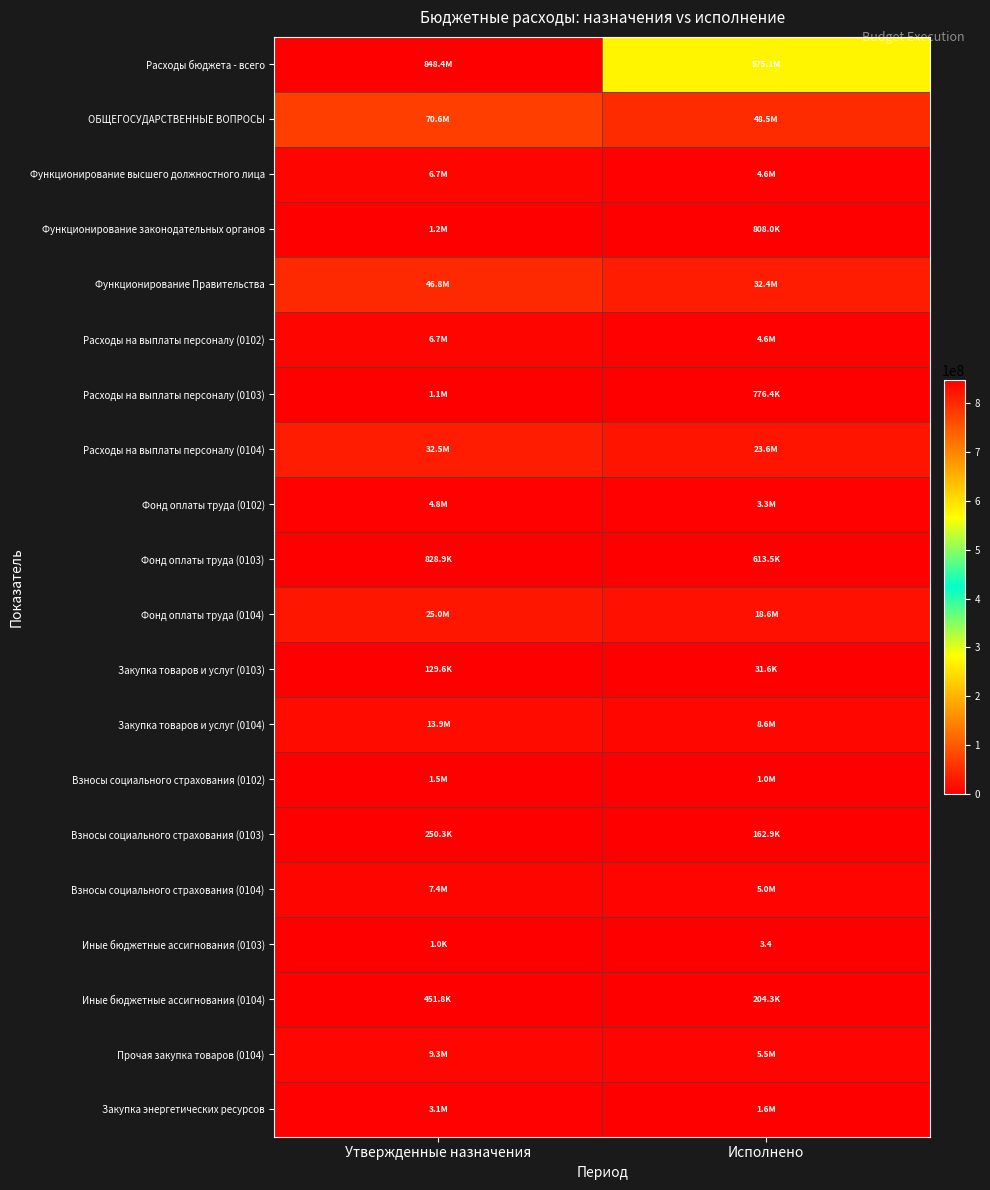

The Расходы на выплаты персоналу (0104) series shows 32469518.3 at Утвержденные назначения. True or false?

True